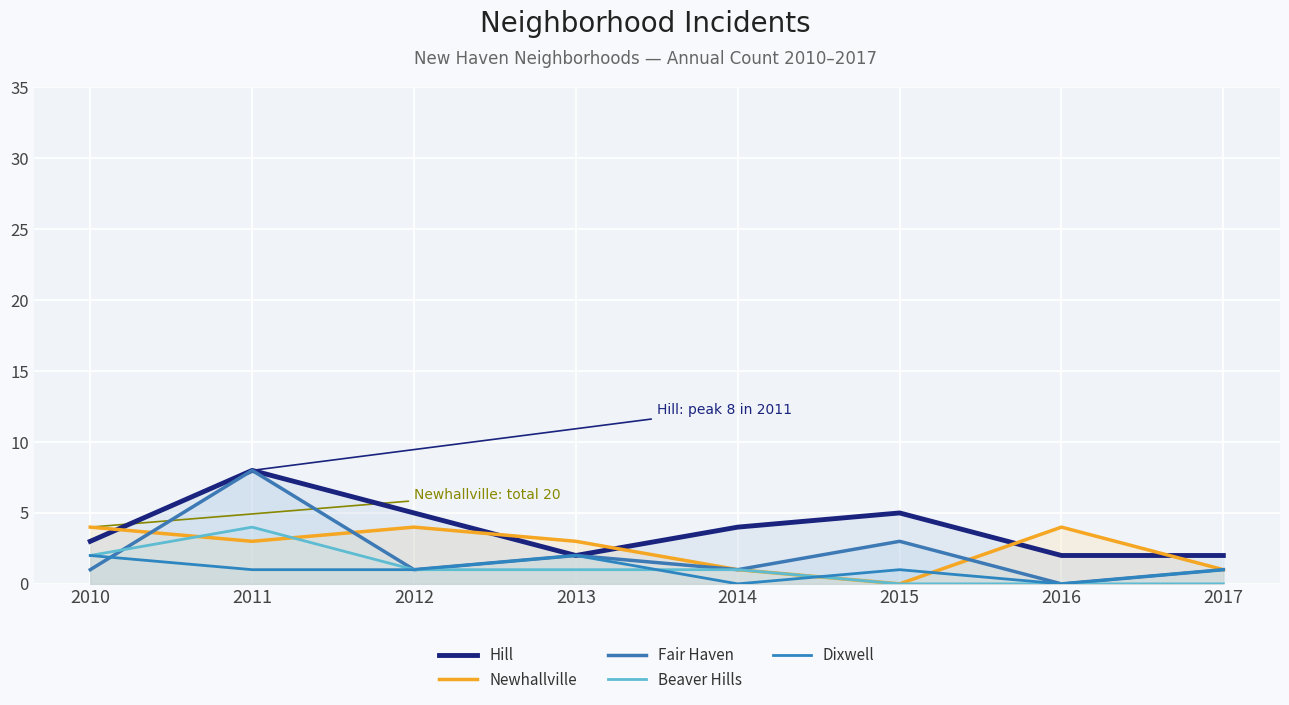

After their last crossing, which series has the higher values: Fair Haven or Newhallville?

Newhallville